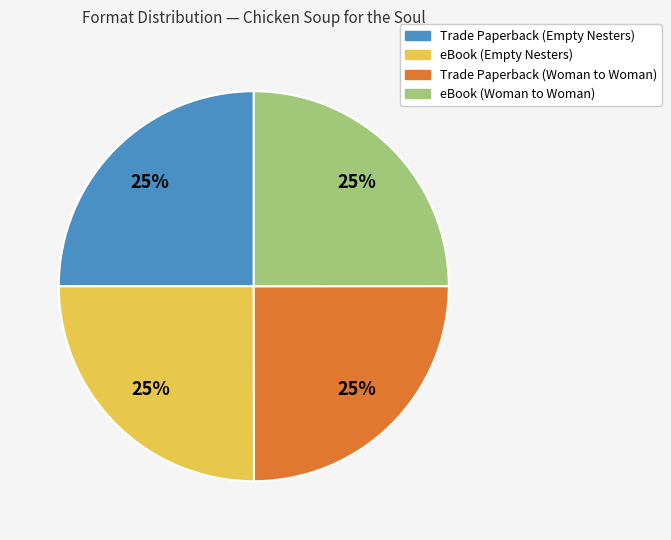

Is eBook (Empty Nesters) the majority of the pie?

No